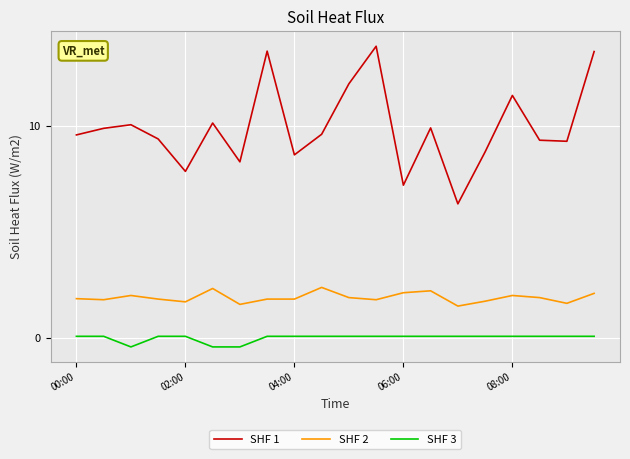

How many categories are shown in the chart?

20